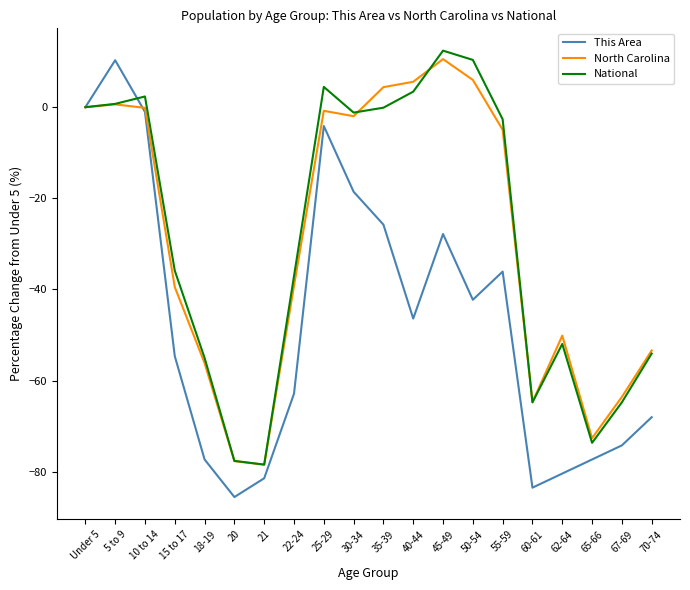

Which series has the largest range (max minus min)?

This Area